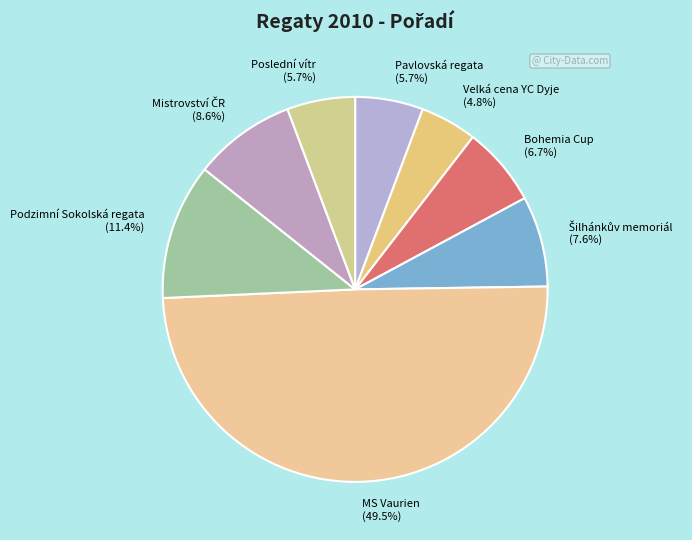

Combined, what portion of the pie is Pavlovská regata and Bohemia Cup?

12.4%